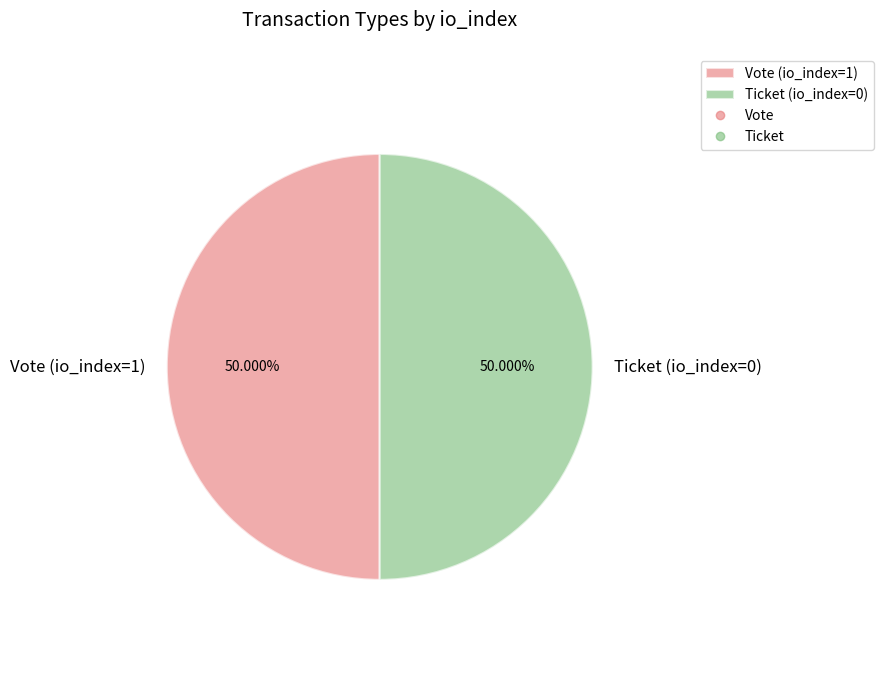

Do Vote (io_index=1) and Ticket (io_index=0) together represent more than half of the pie?

Yes